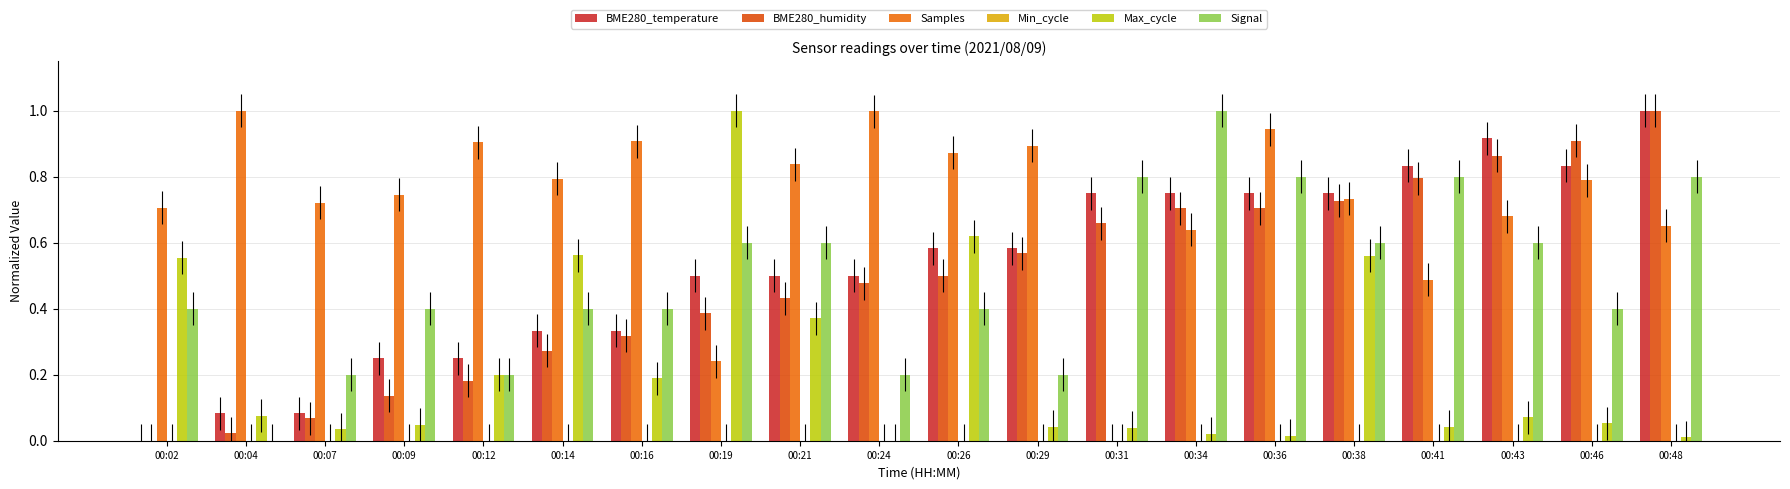

List the series in order of their peak value, lowest first.

Min_cycle, BME280_temperature, BME280_humidity, Samples, Max_cycle, Signal